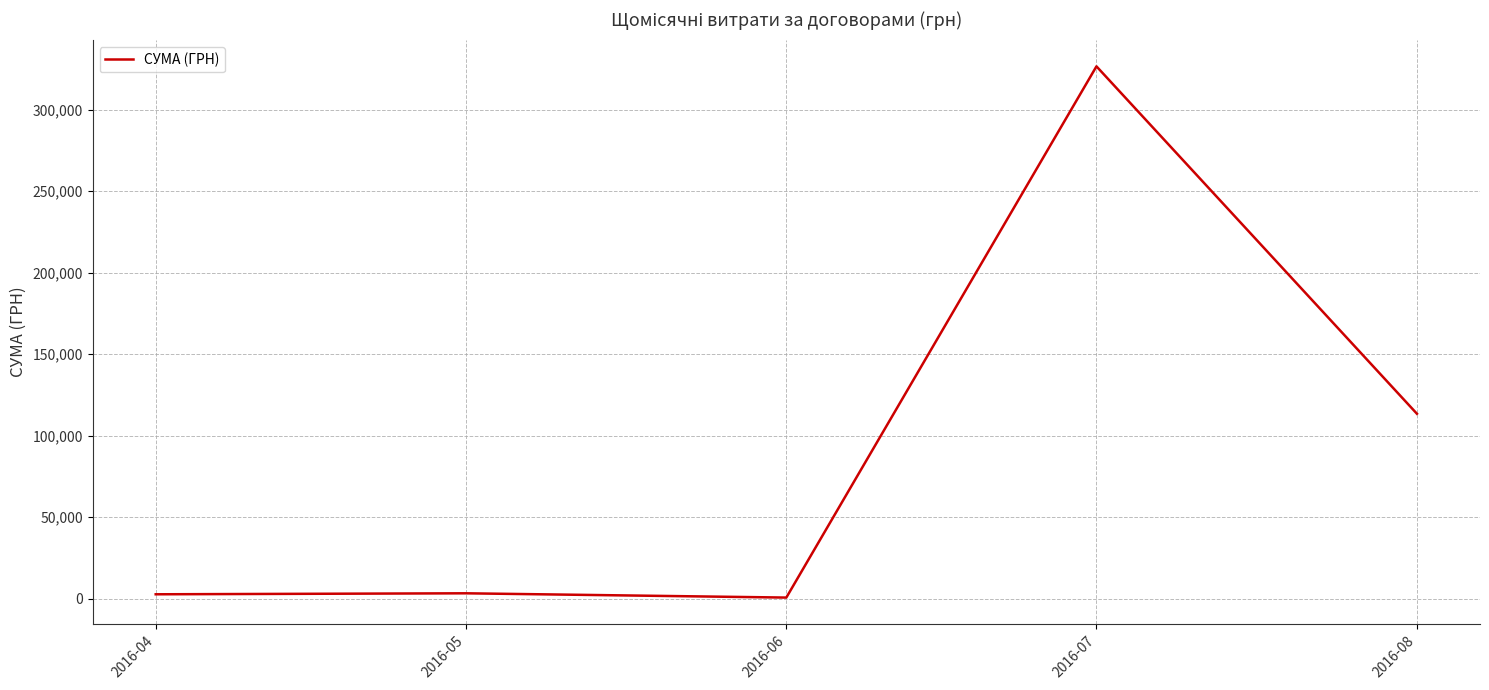

At which category does the chart reach its peak across all series?

2016-07